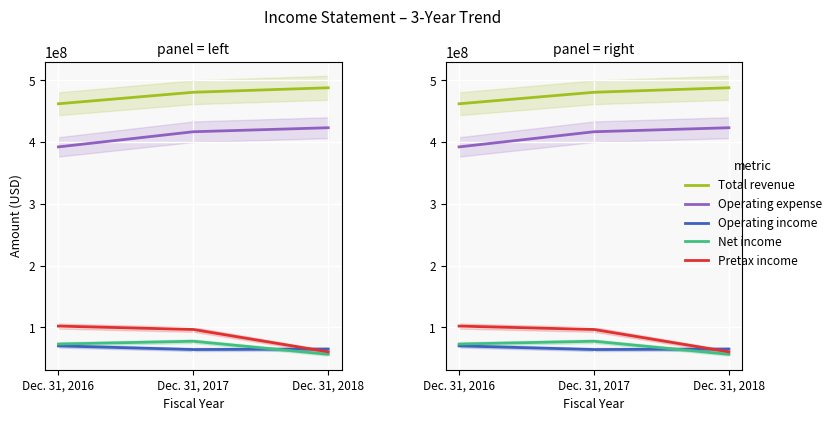

How many data points in Net income are less than 72890198?

1